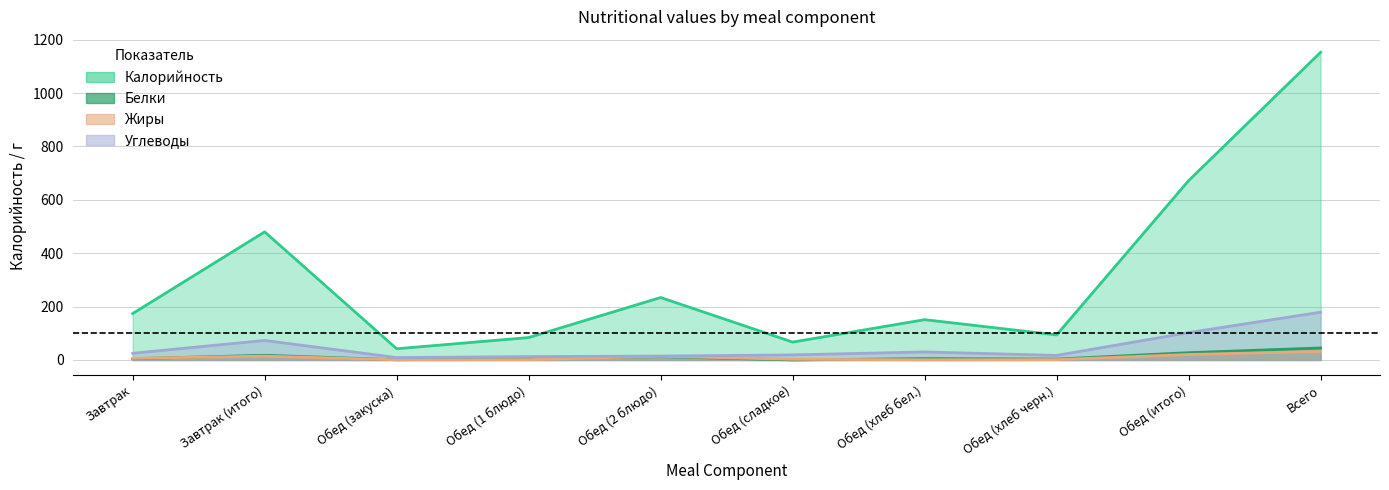

At which category does Белки reach its first local valley?

Обед (закуска)